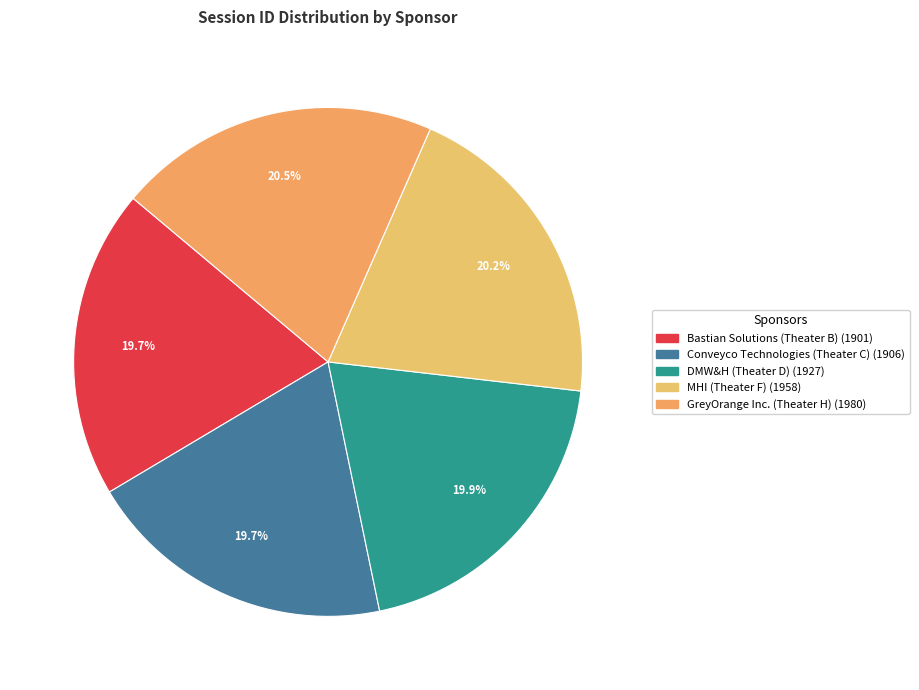

Is there a majority slice in this chart?

No